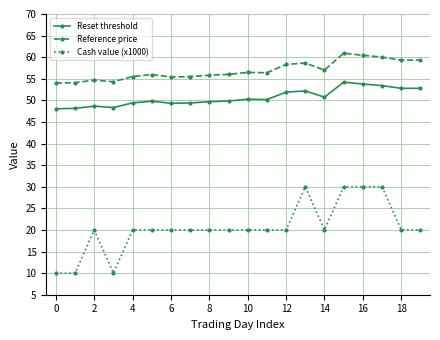

Which series has the largest total across all categories?

Reference price